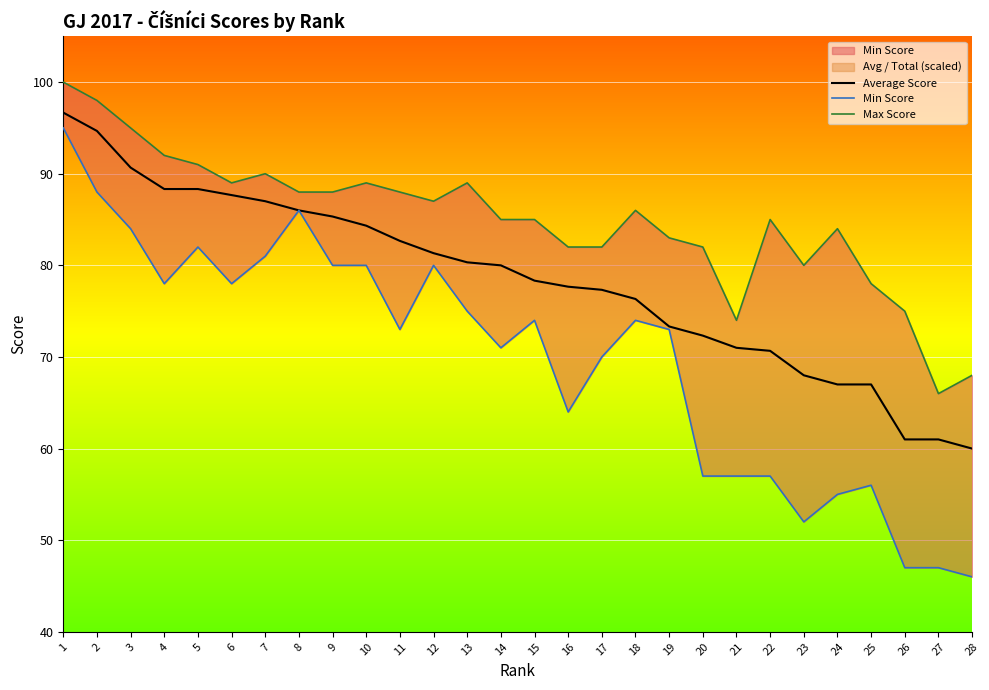

At which label is Min Score closest to 70?

17